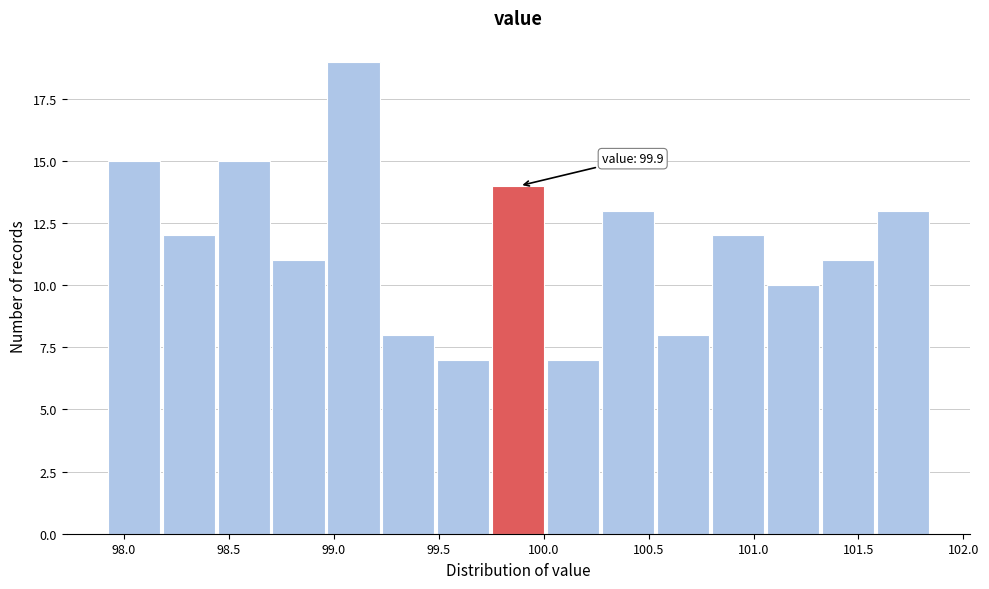

Over which range of the x-axis is the bar tallest?

98.95 to 99.25